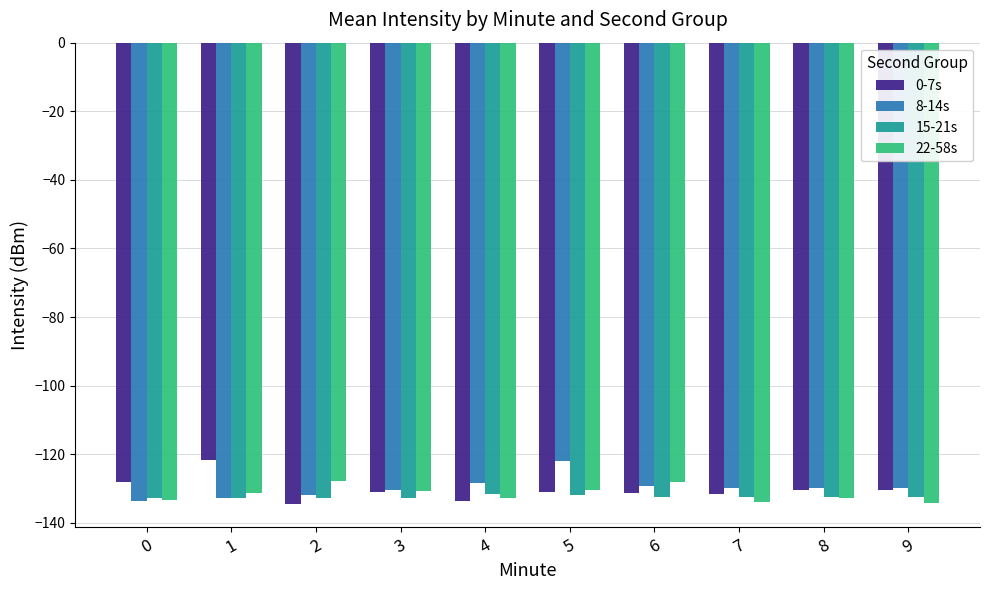

What is the total value across all series at 8?

-525.5